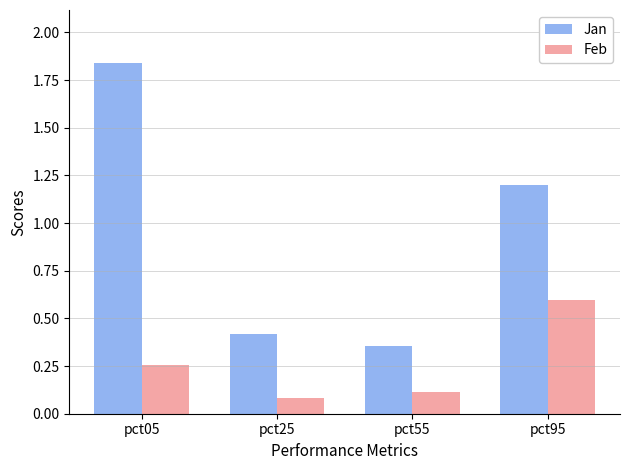

Are the bars horizontal?

No